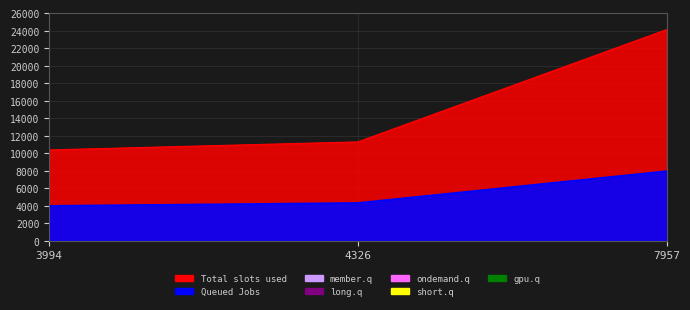

What is the average value of the Queued Jobs series?

5426